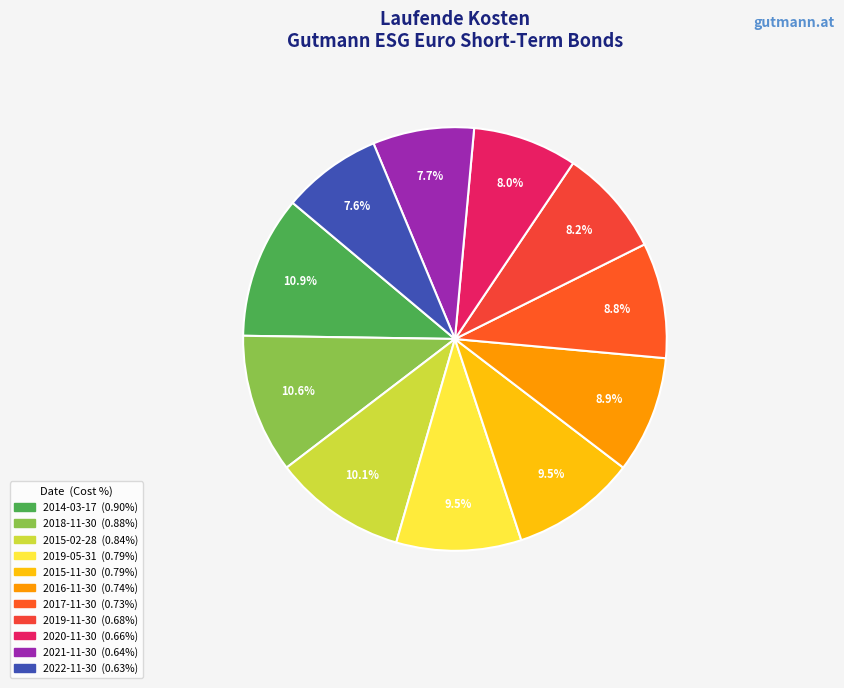

Which slice is the largest?

2014-03-17